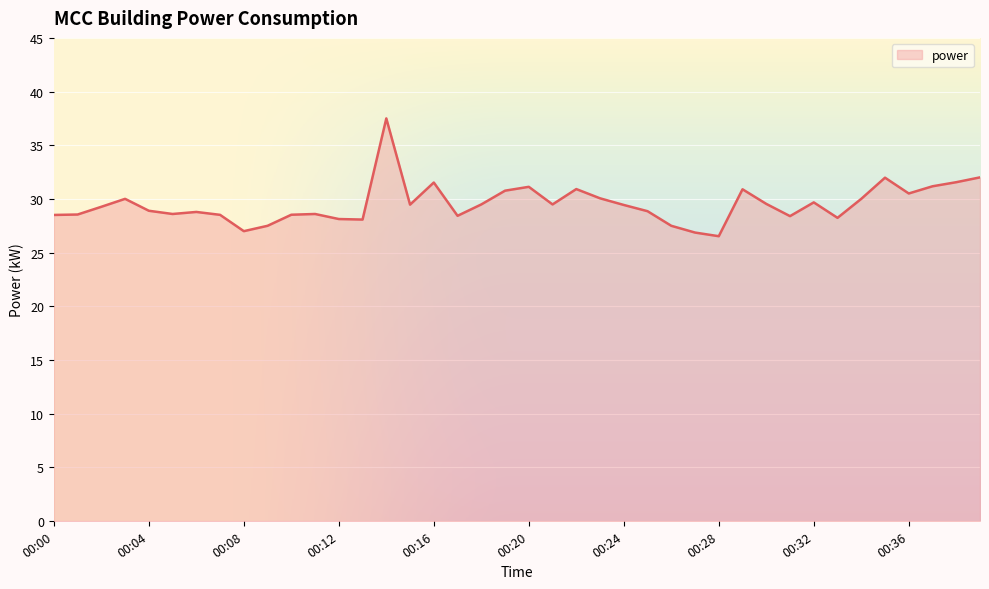

What is the maximum value shown in the chart?

37.5